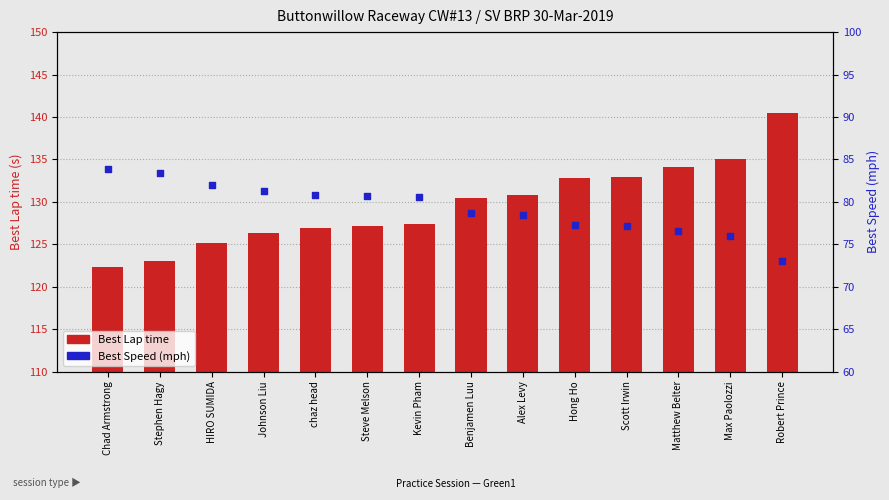

Which series has the largest Y range (max minus min)?

Best Lap time